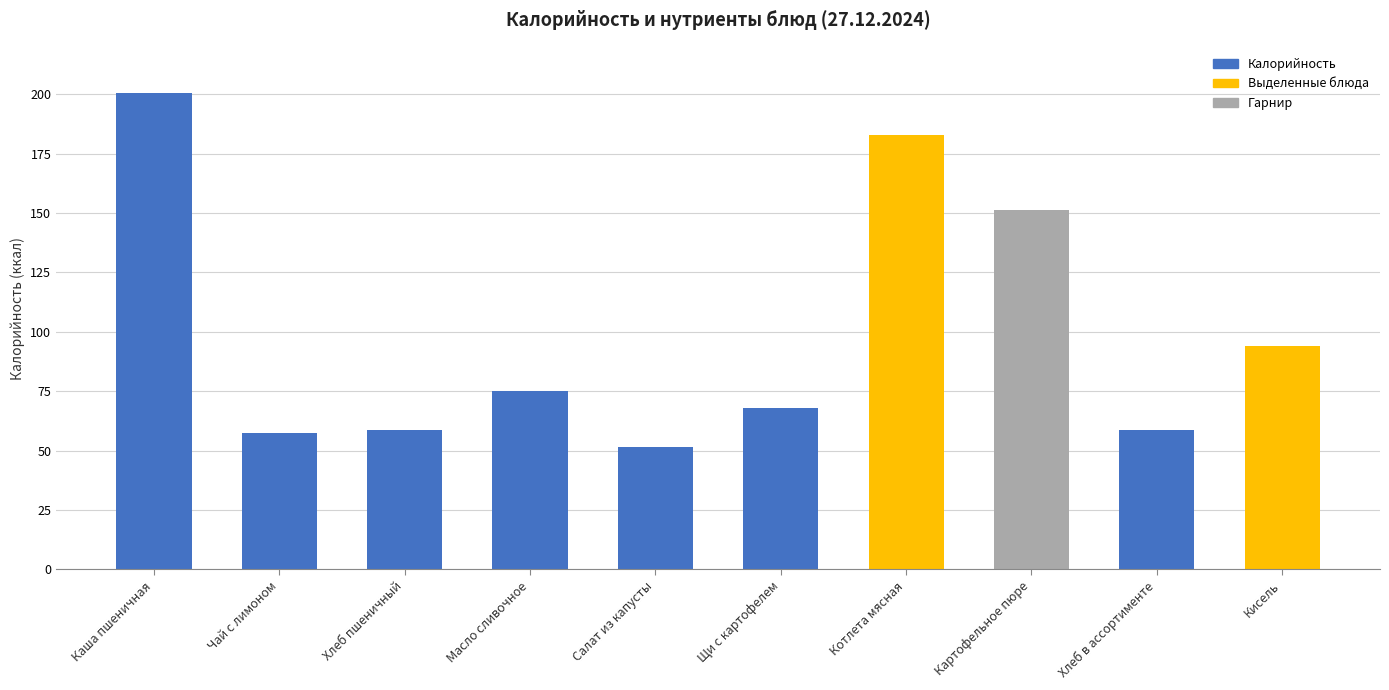

How many bars are there in total?

10